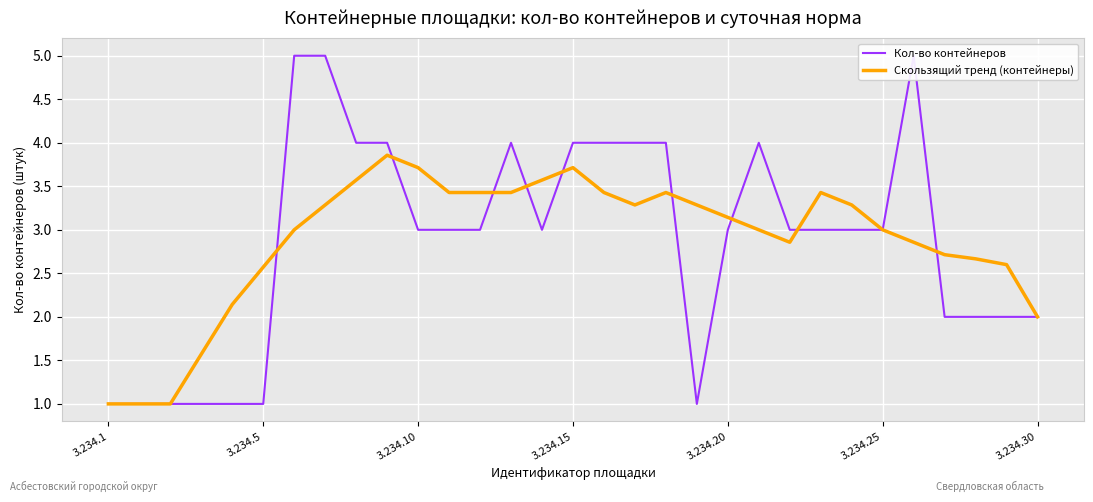

What is the highest value of the Скользящий тренд (контейнеры) series?

3.9